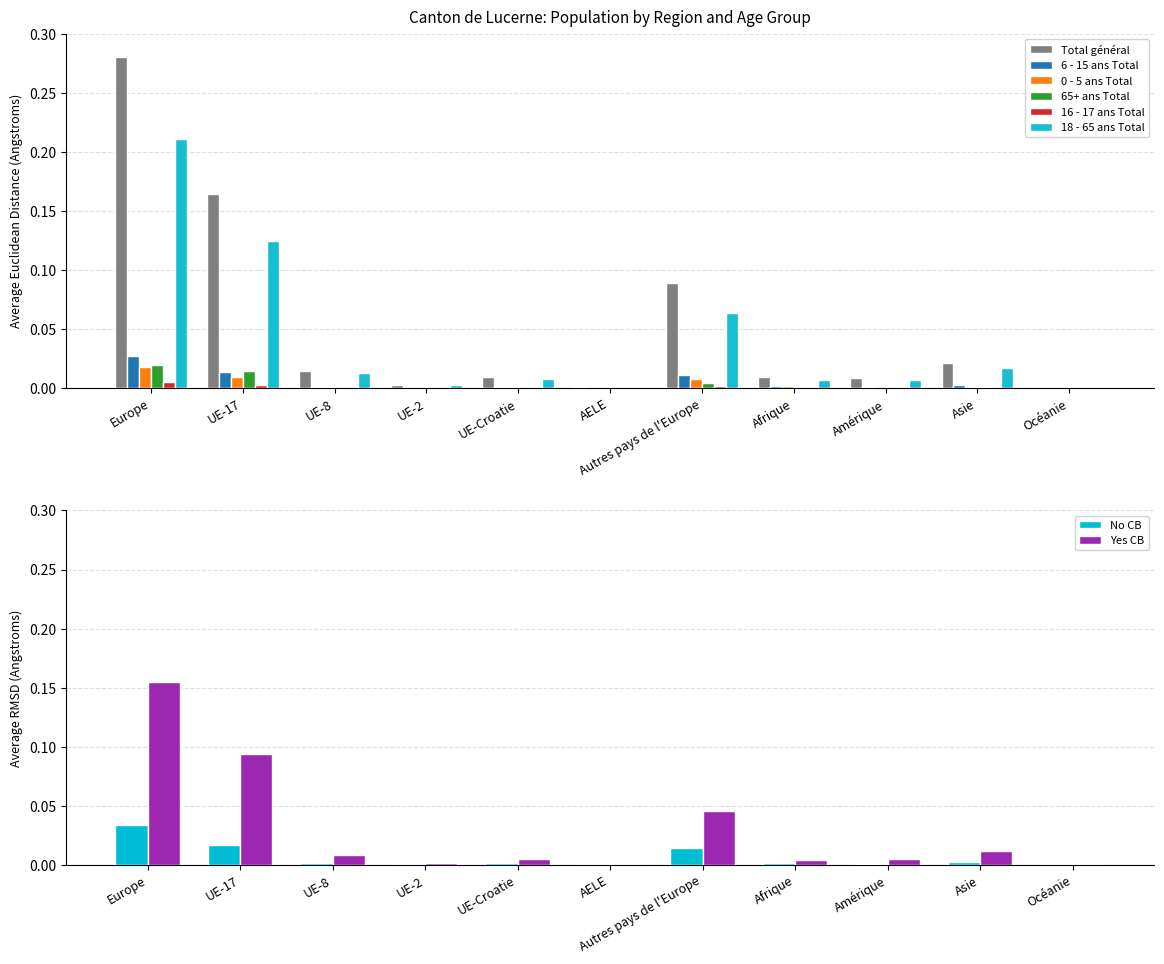

Is the value of Yes CB at Autres pays de l'Europe greater than the value of No CB at UE-8?

Yes